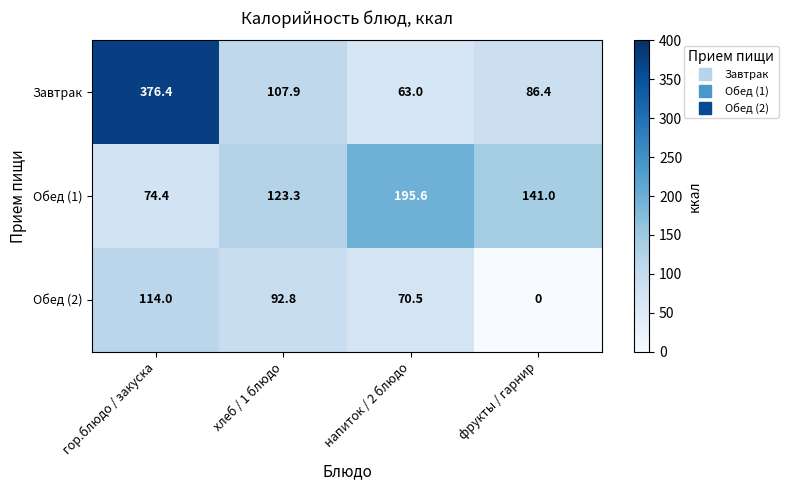

What is the average value of the Завтрак series?

158.4